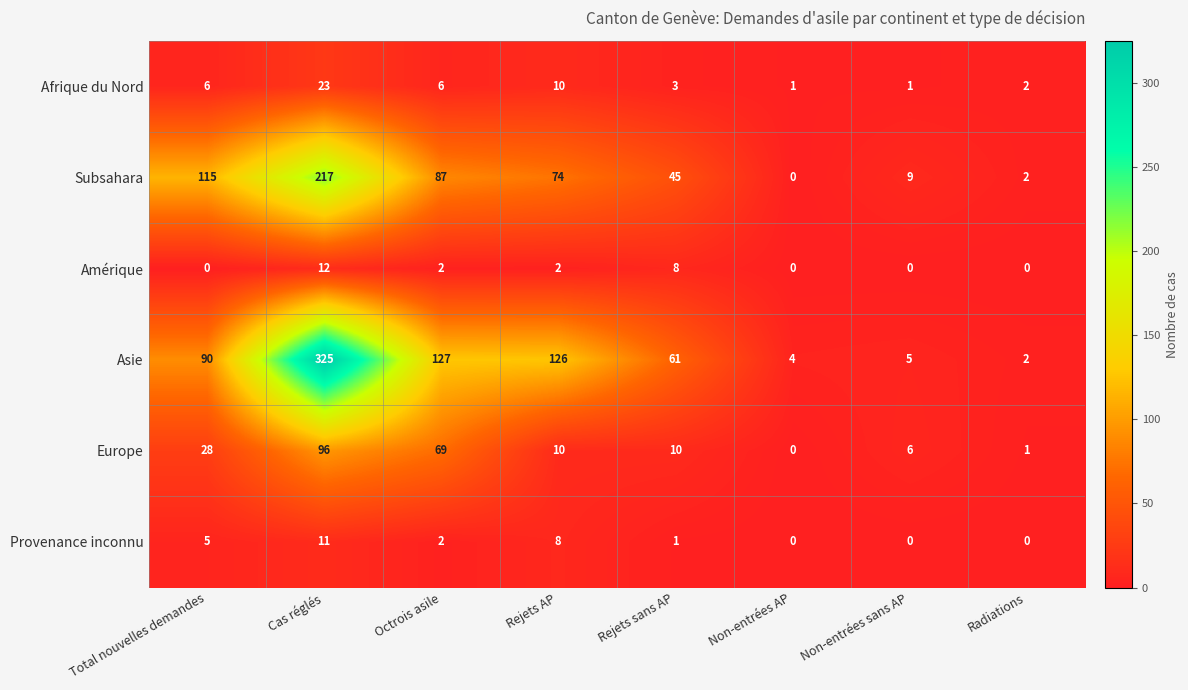

Where does the Subsahara series first go above 74?

Total nouvelles demandes